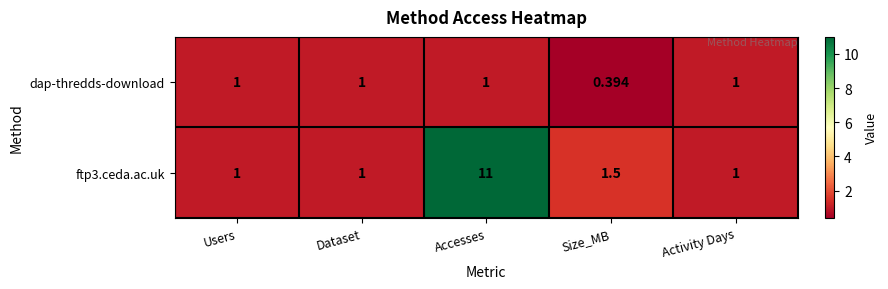

Which label corresponds to the smallest value in the chart?

Size_MB